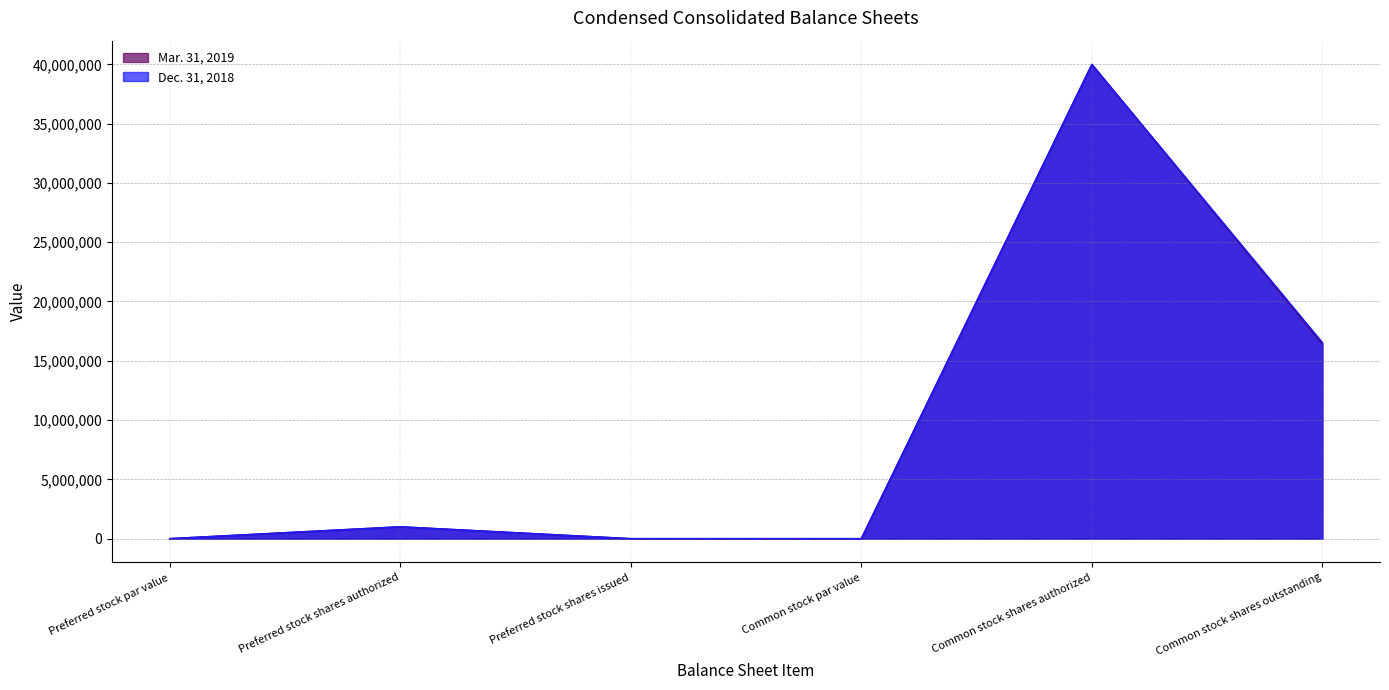

What is the total value across all series at Preferred stock shares authorized?

2000000